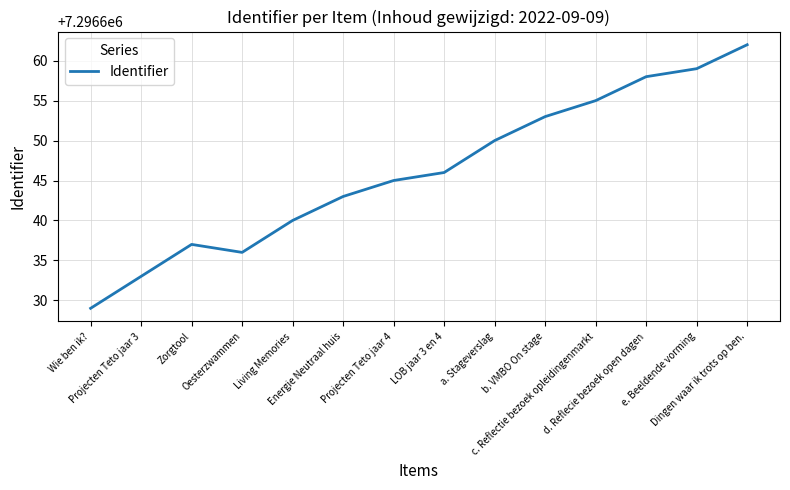

Reading left to right, extract all data points from this chart.

7296629	7296633	7296637	7296636	7296640	7296643	7296645	7296646	7296650	7296653	7296655	7296658	7296659	7296662